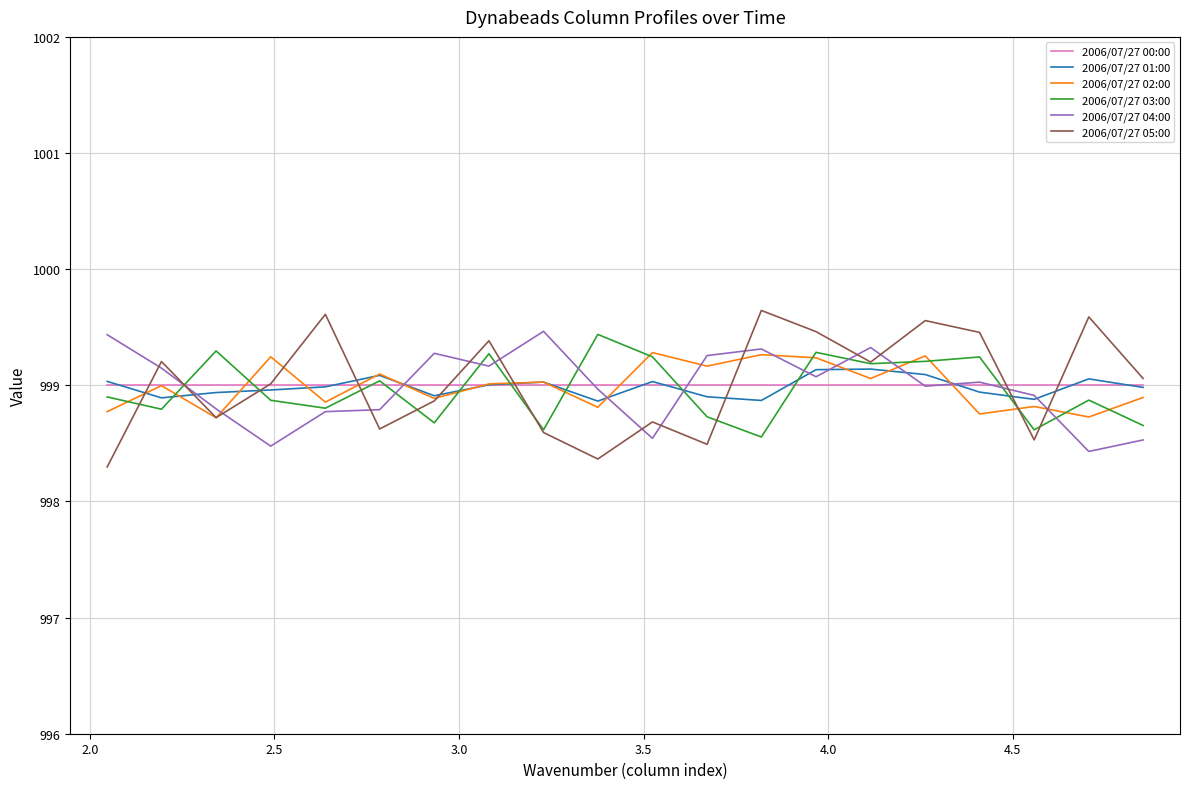

What is the maximum value shown in the chart?

999.6